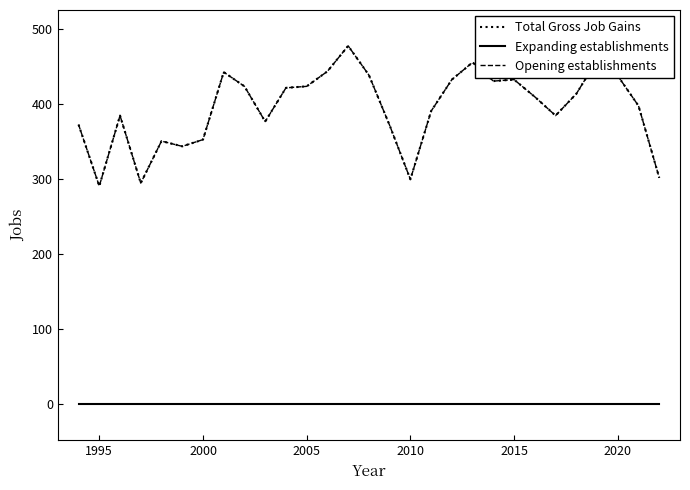

Does the chart display data point markers on the line(s)?

No